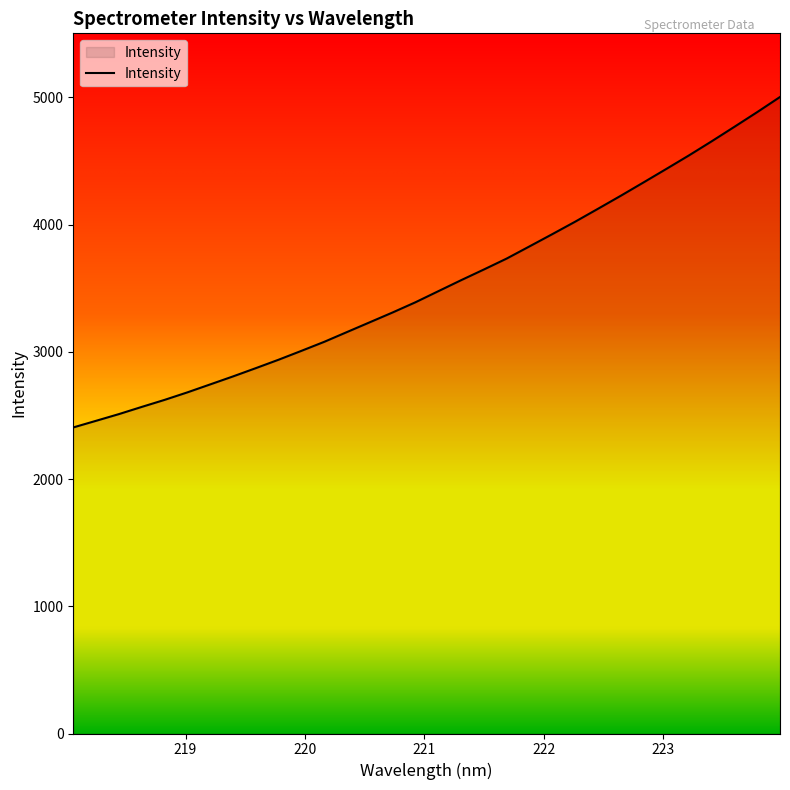

What is the smallest value displayed?

2405.9